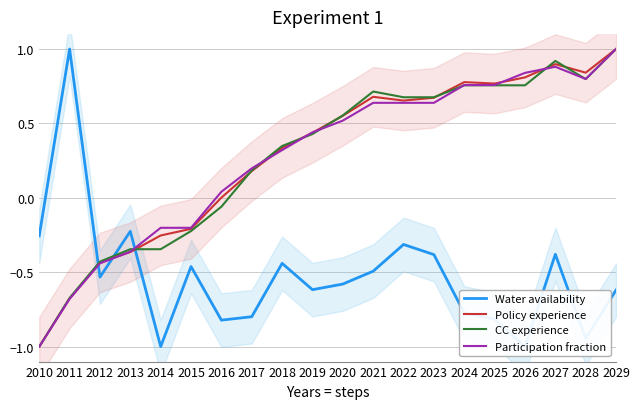

Is the value of Participation fraction at 2011 greater than the value of Water availability at 2010?

No